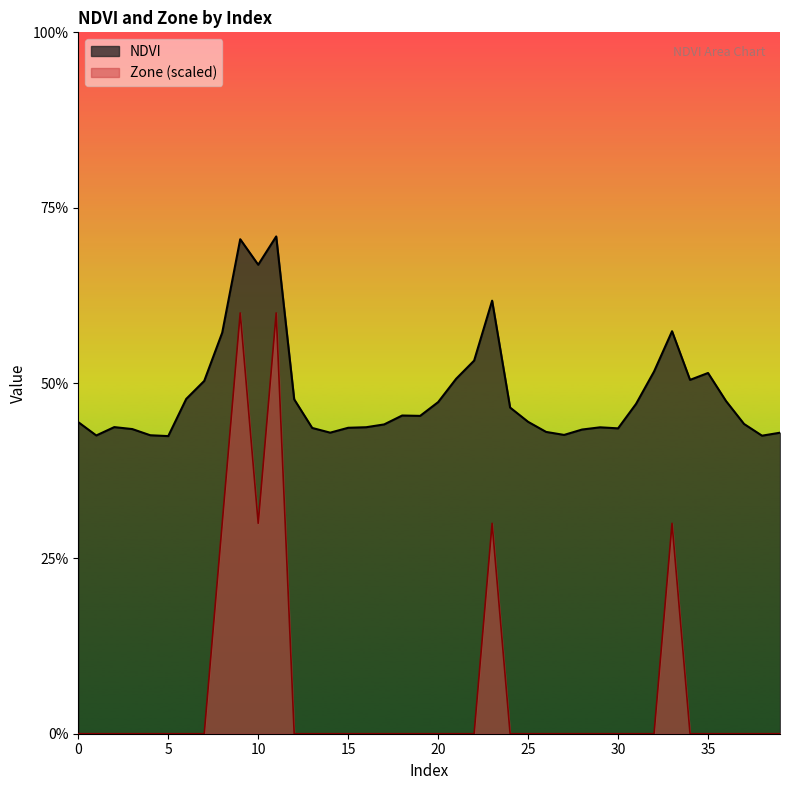

What is the spread (max minus min) of values at 22?

0.1